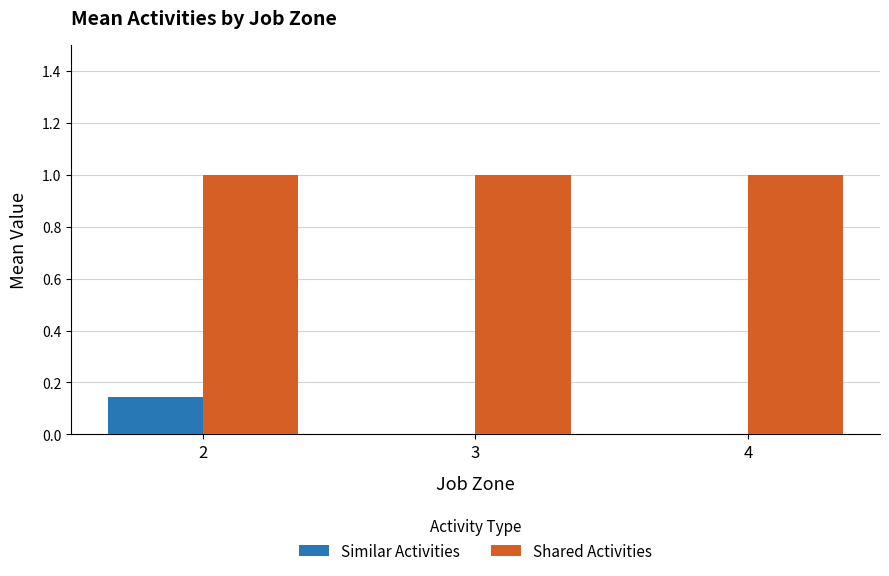

Count the number of data series in this chart.

2